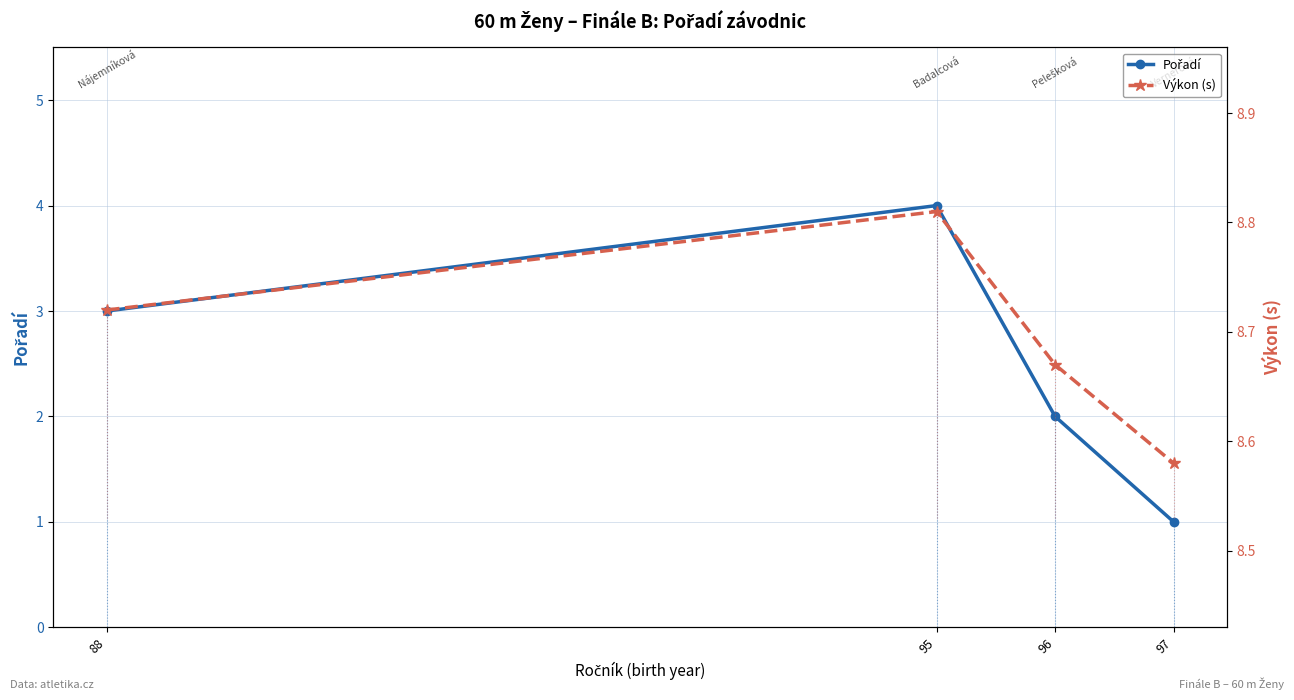

True or false: Pořadí and Výkon (s) intersect in this chart.

False